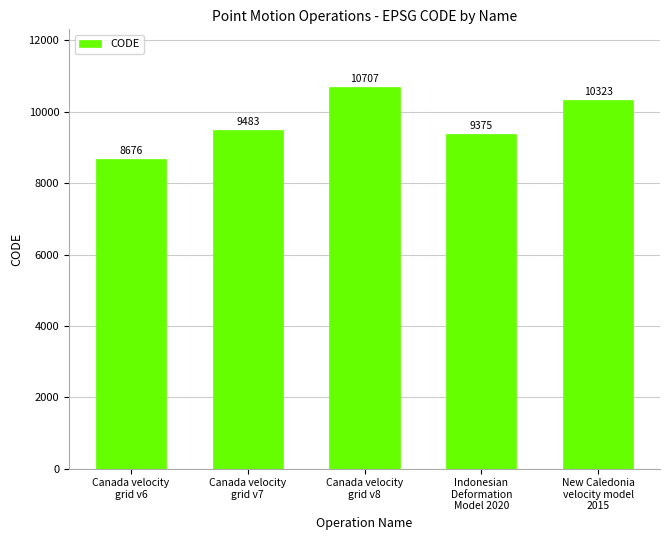

Reading left to right, what are all the values shown in this chart?

8676	9483	10707	9375	10323